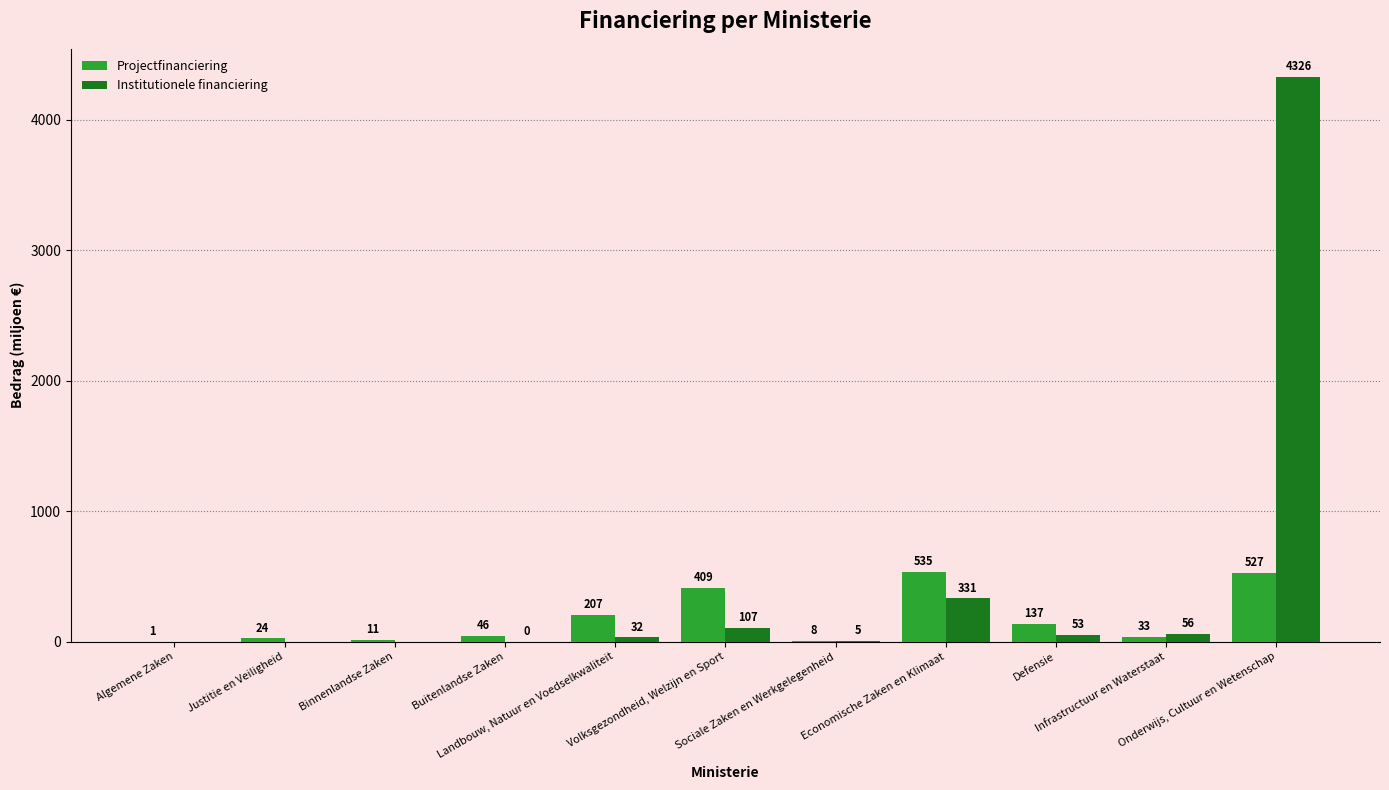

Are the bars horizontal?

No